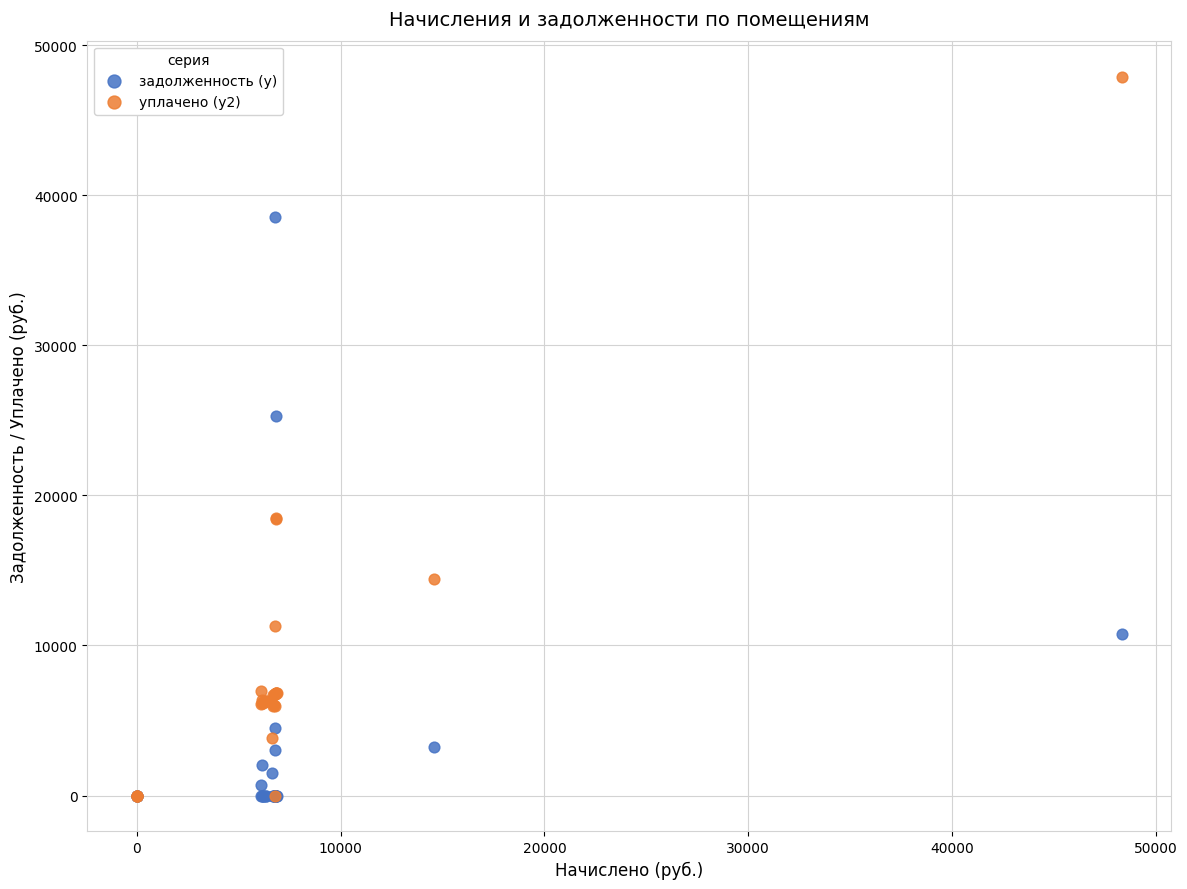

Across all series, what Y value is closest to 23953?

25276.7